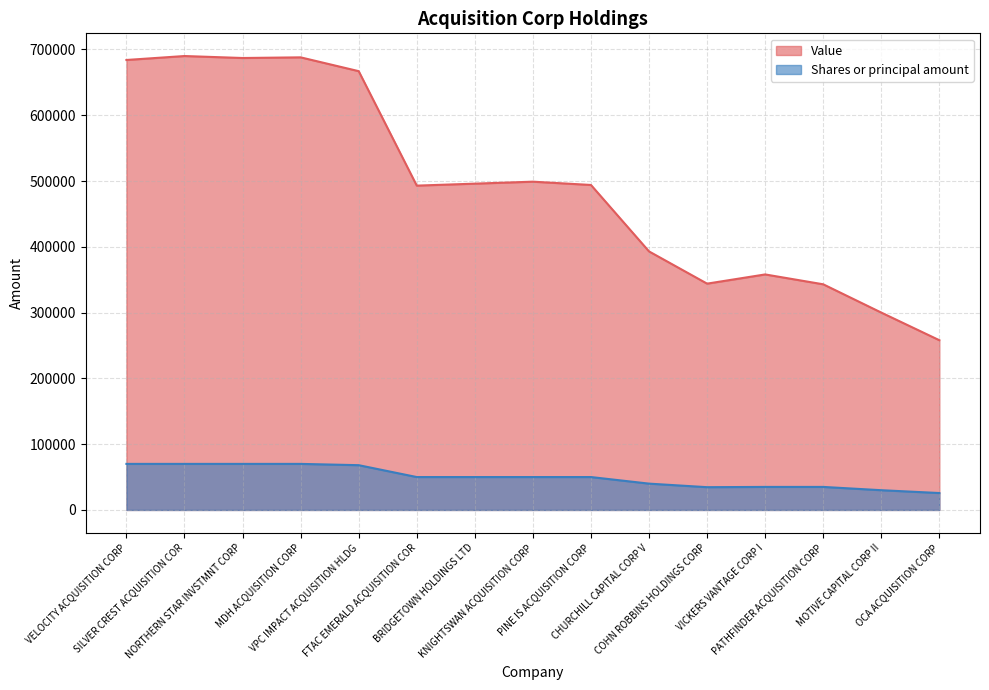

At BRIDGETOWN HOLDINGS LTD, list the series in order from largest to smallest.

Value, Shares or principal amount